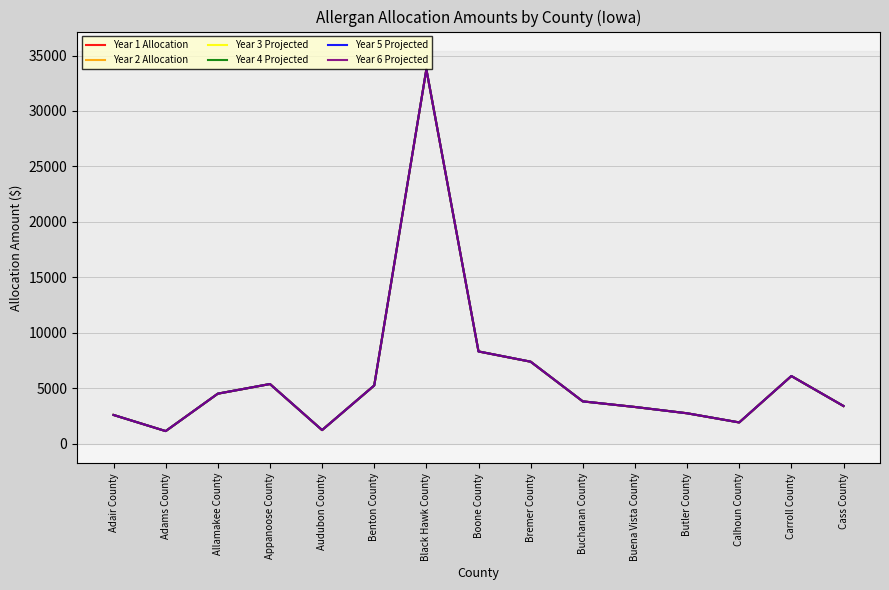

How many series are shown in this chart?

6